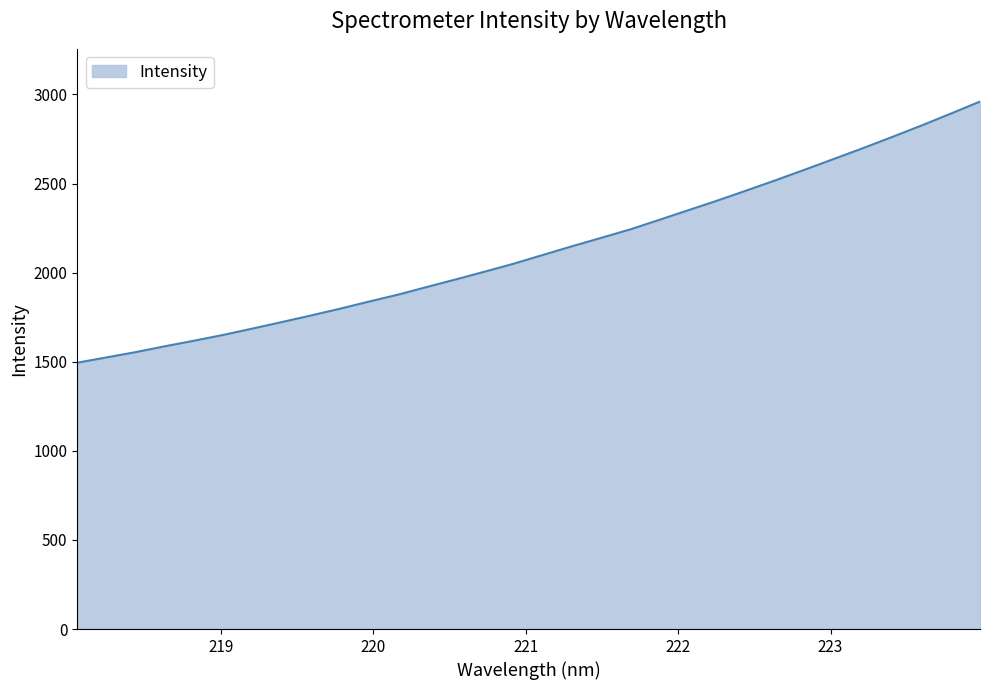

What is the difference between the maximum and minimum values?

1465.5